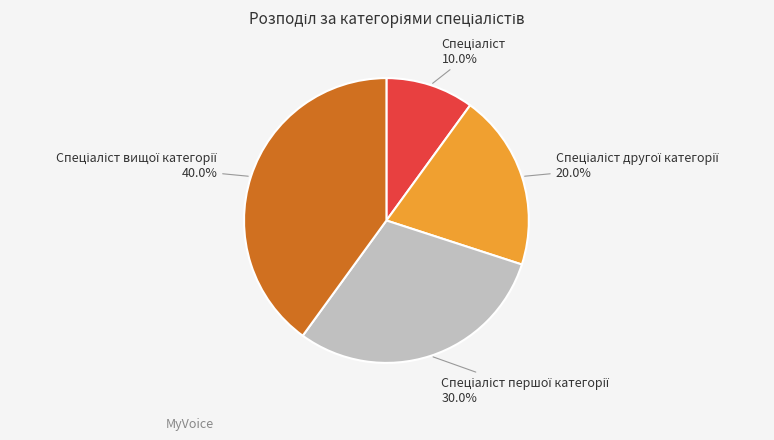

Is there any slice that represents more than half of the pie?

No